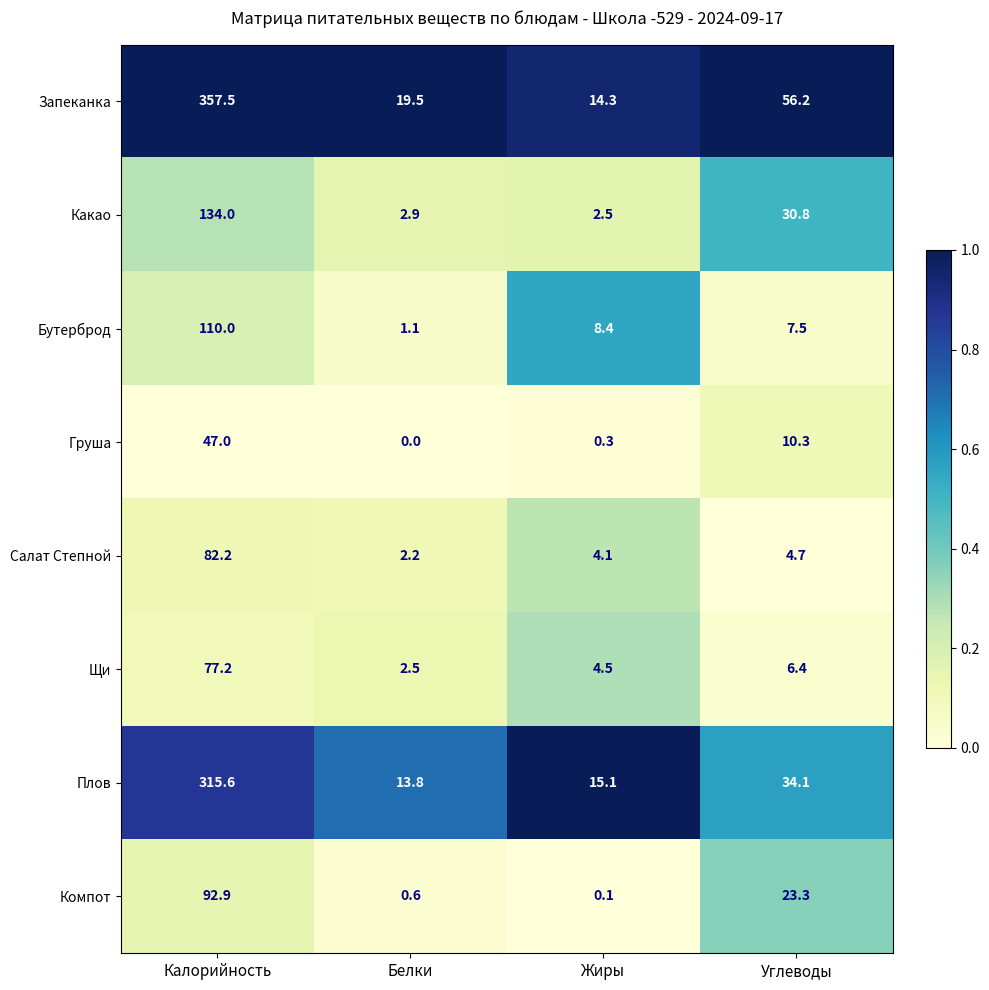

At which category is the sum across all series the highest?

Калорийность